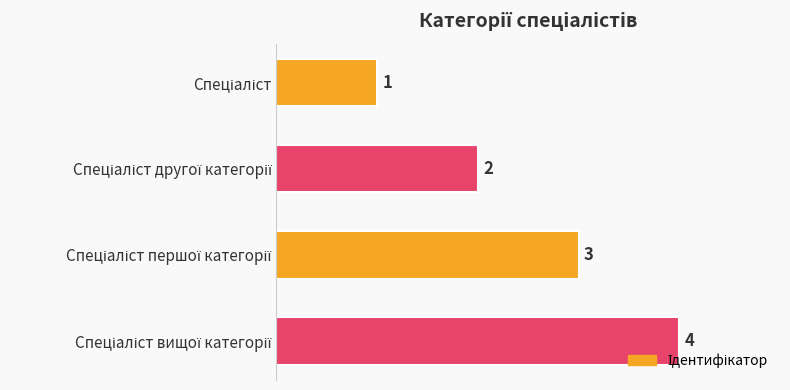

How many bars are there in total?

4